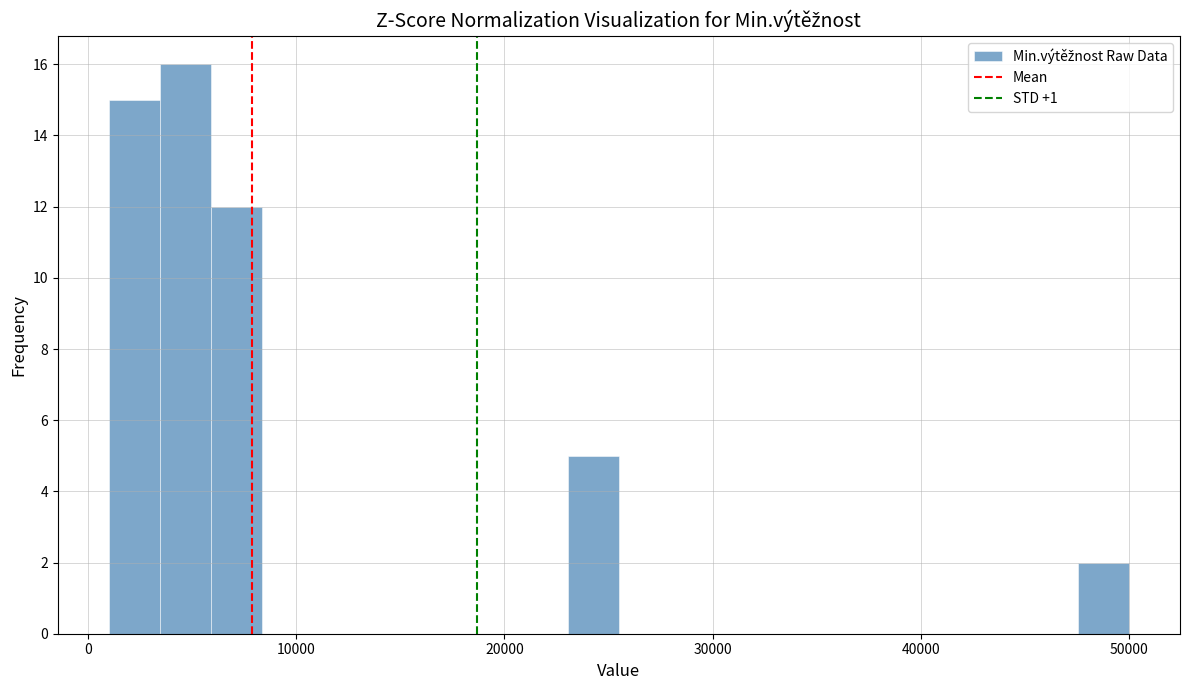

Read against the x-axis, roughly where is the centre of the tallest bar?

5000